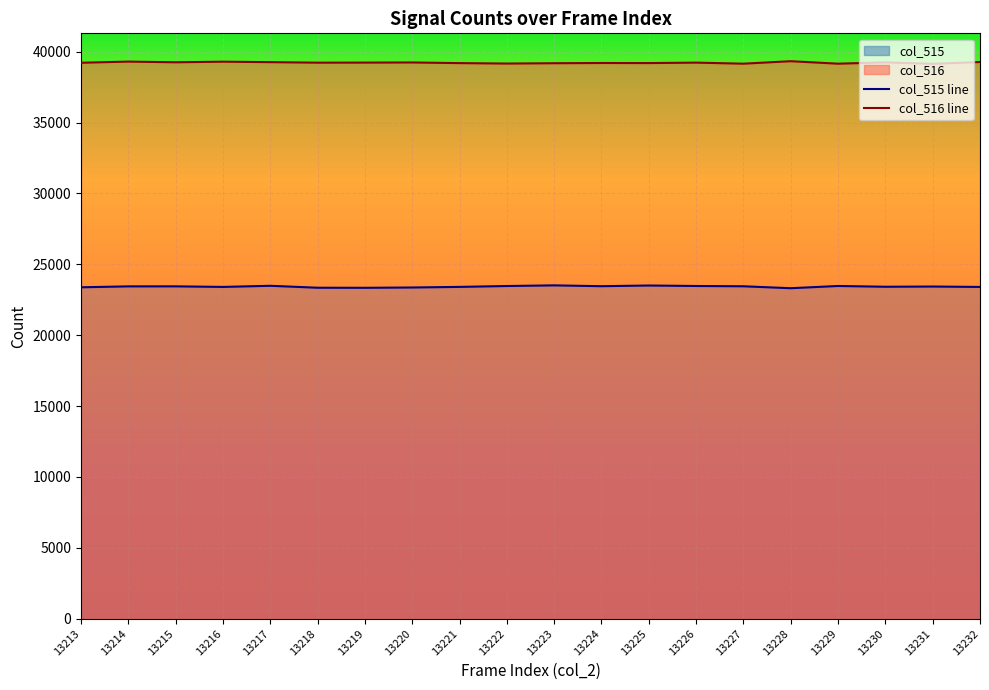

At which category is the sum across all series the highest?

13217